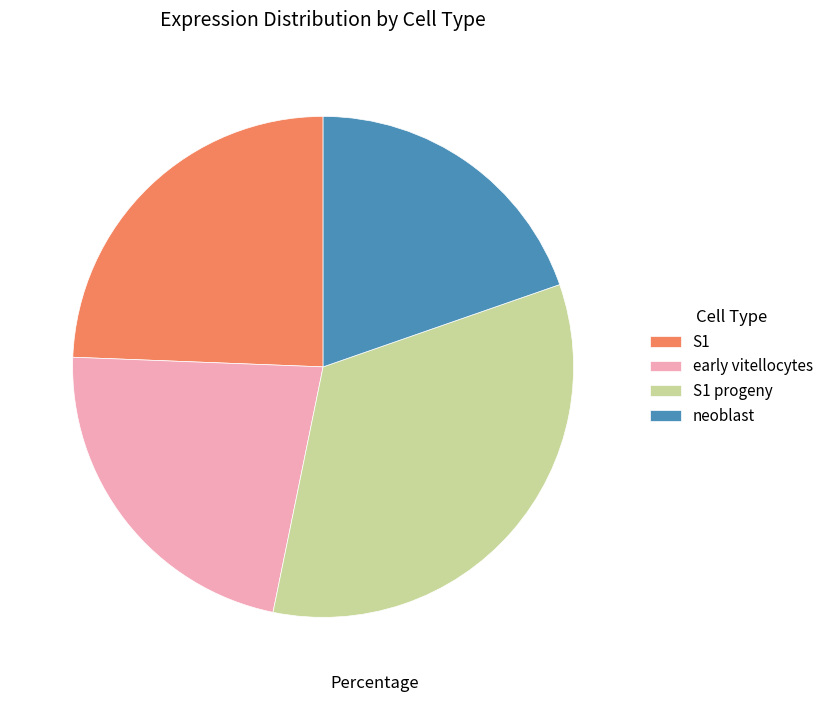

Count the number of slices in the pie.

4